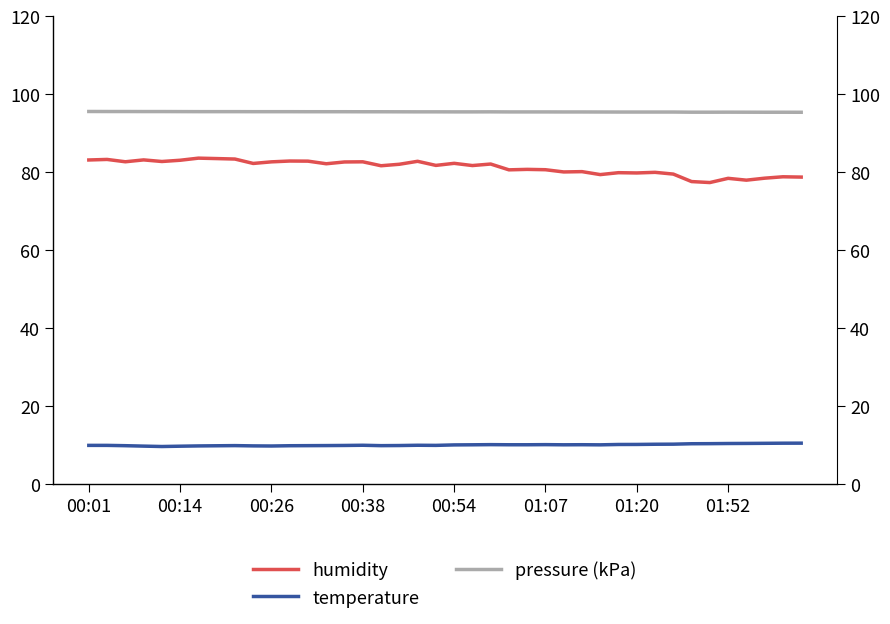

True or false: humidity and pressure (kPa) intersect in this chart.

False